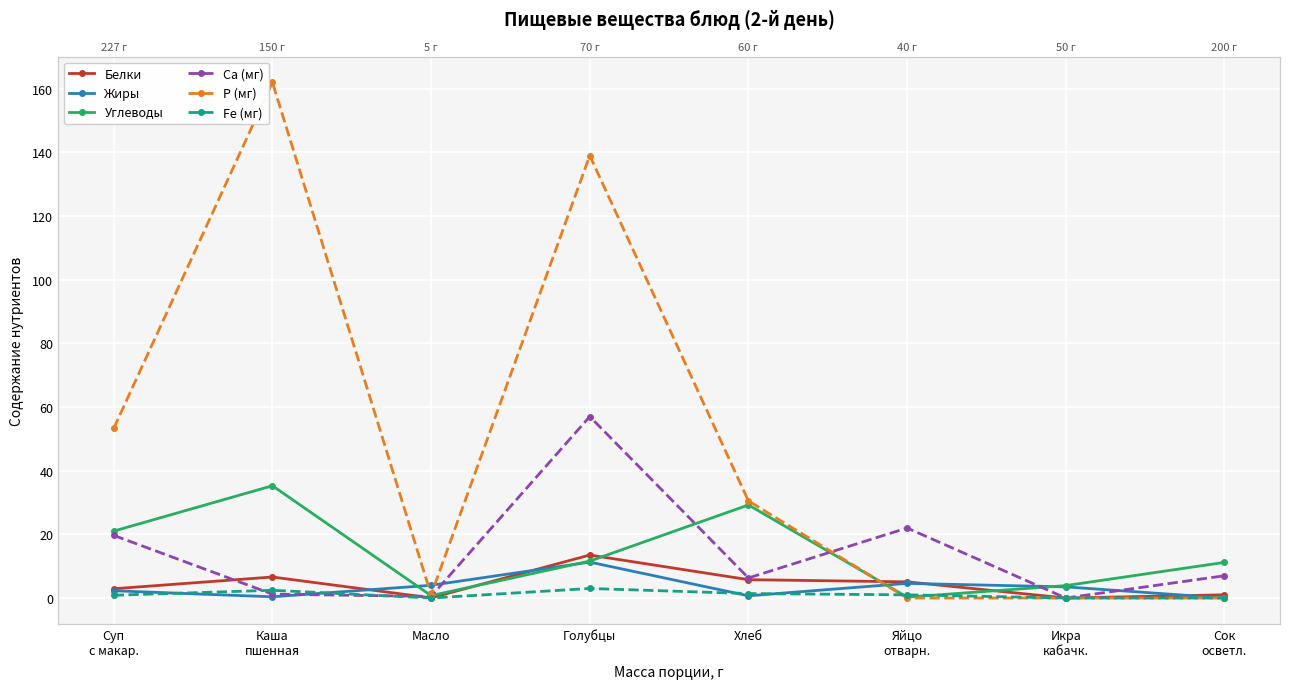

What is the difference between the maximum and minimum values in the Са (мг) series?

57.0